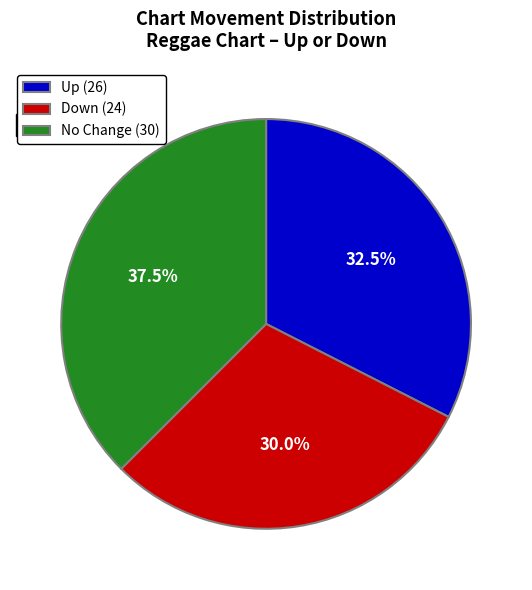

What is the smallest slice in the pie chart?

Down (24)